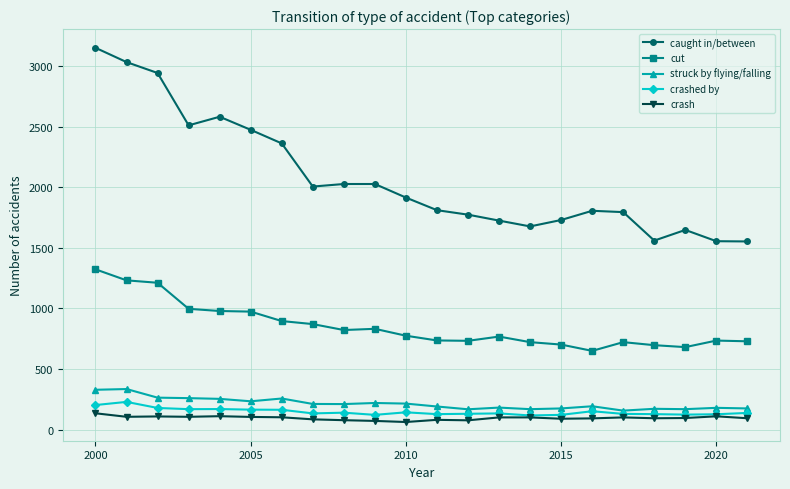

What is the value of the struck by flying/falling point at the 7th from the left?

257